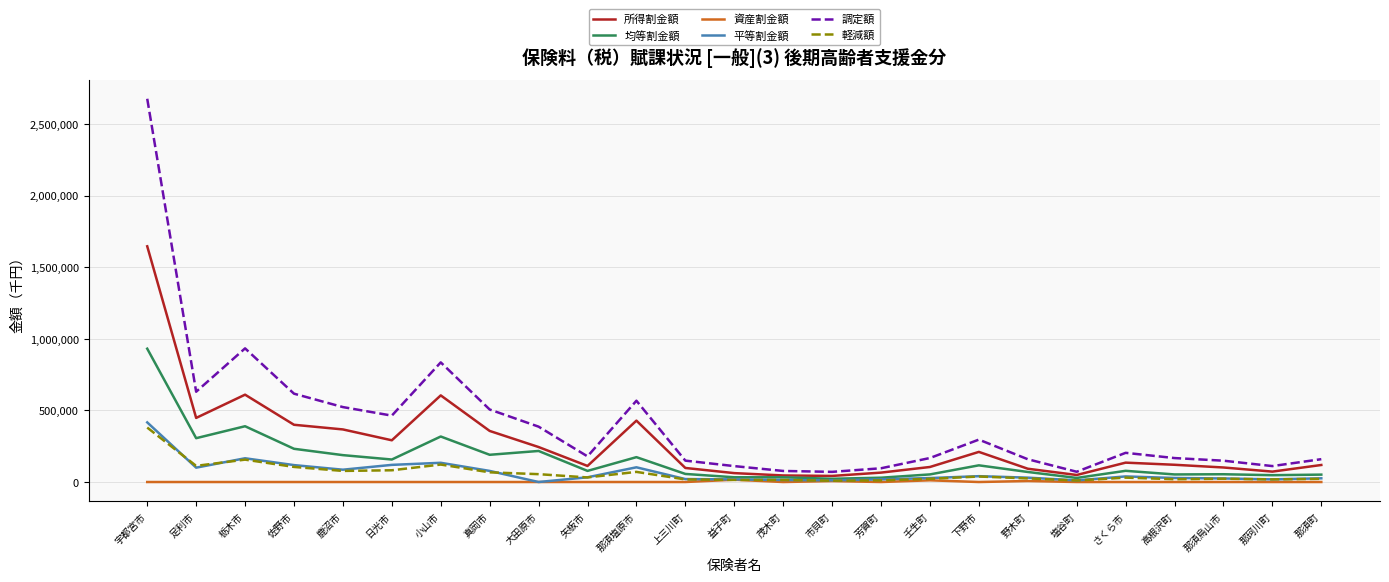

True or false: 平等割金額 has a value of 100277 at 足利市.

True